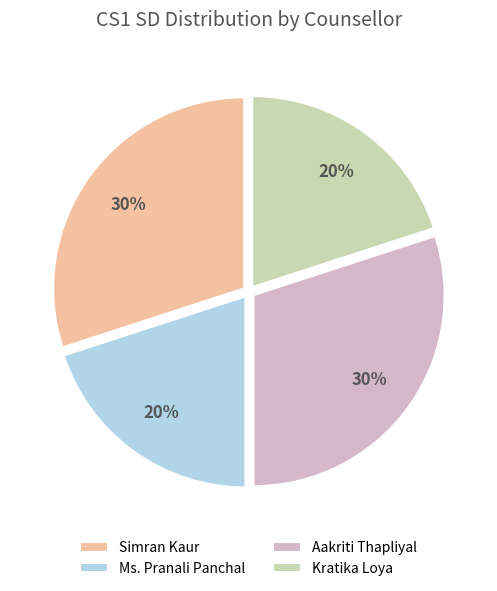

The Simran Kaur slice represents 37% of the pie. True or false?

False